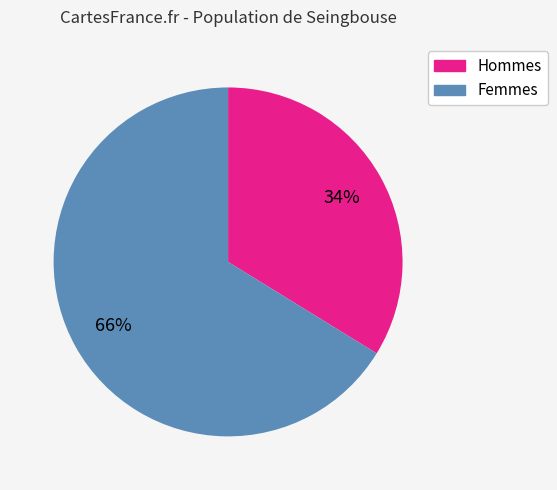

To the nearest percent, what is the average slice percentage?

50%